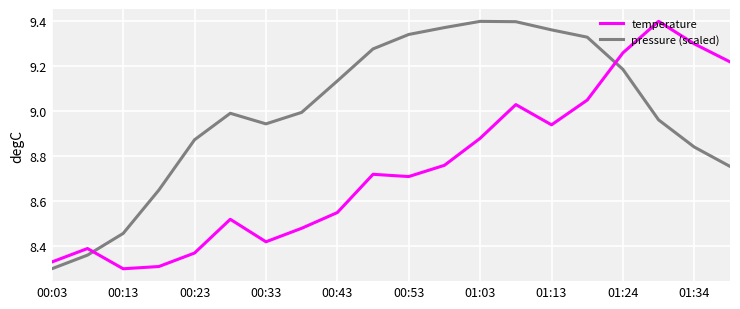

What is the difference between the maximum and minimum values in the temperature series?

1.1